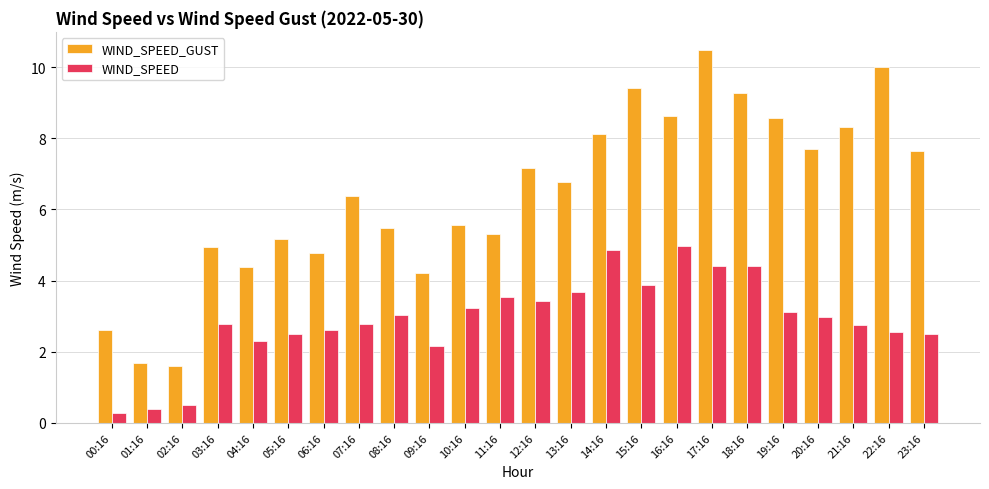

What is the label of the 2nd bar from the right?

22:16